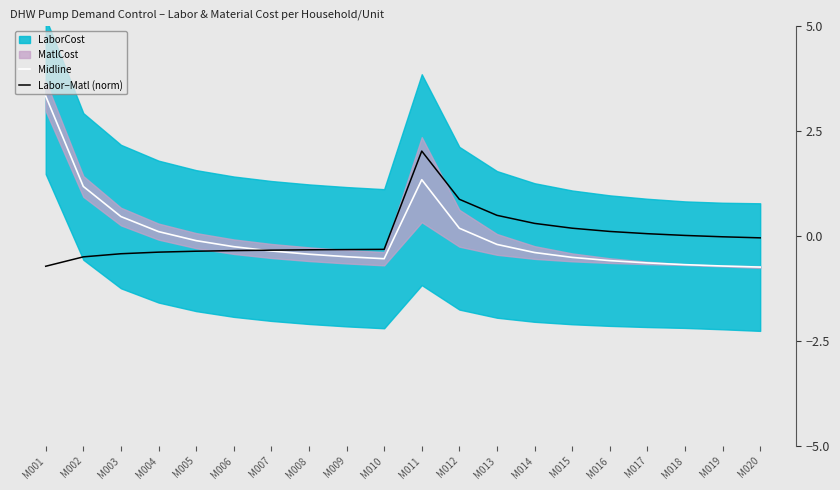

What is the difference between the highest and lowest values at M003?

0.9